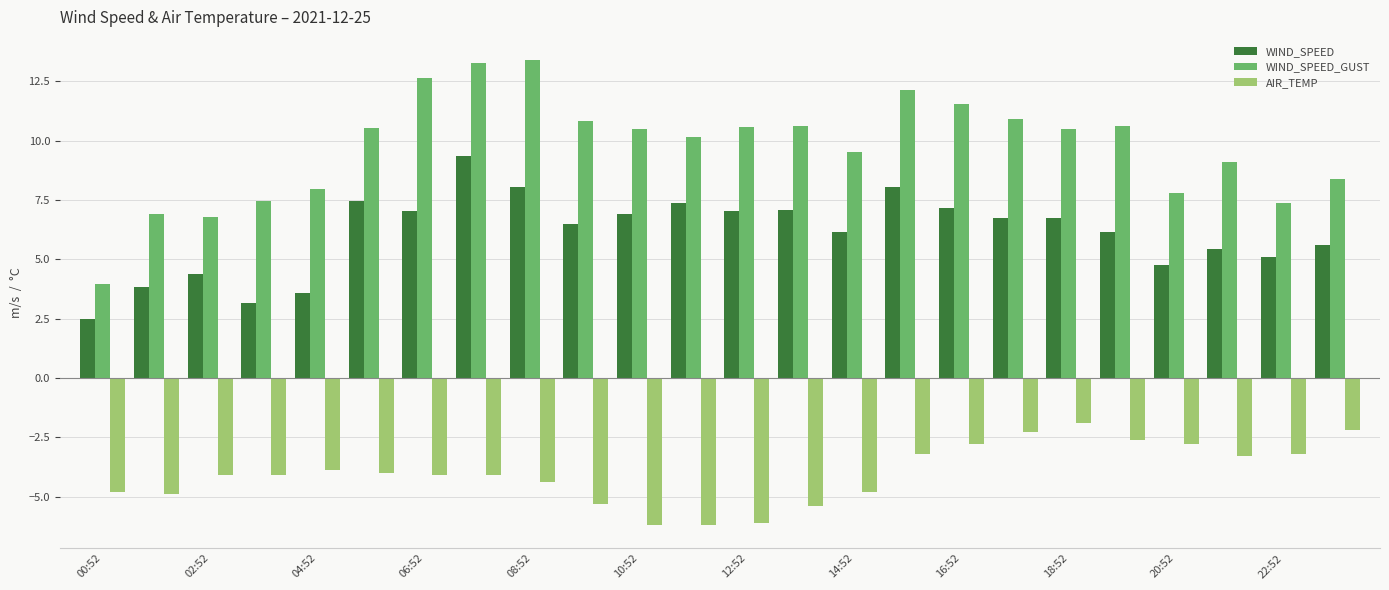

At how many categories does at least one series exceed 1?

24